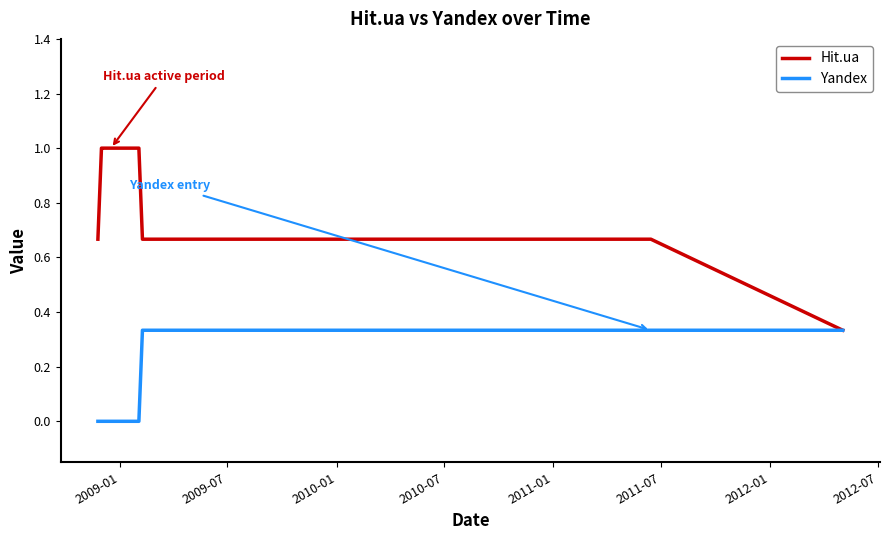

How many Yandex values are between 0 and 1?

21